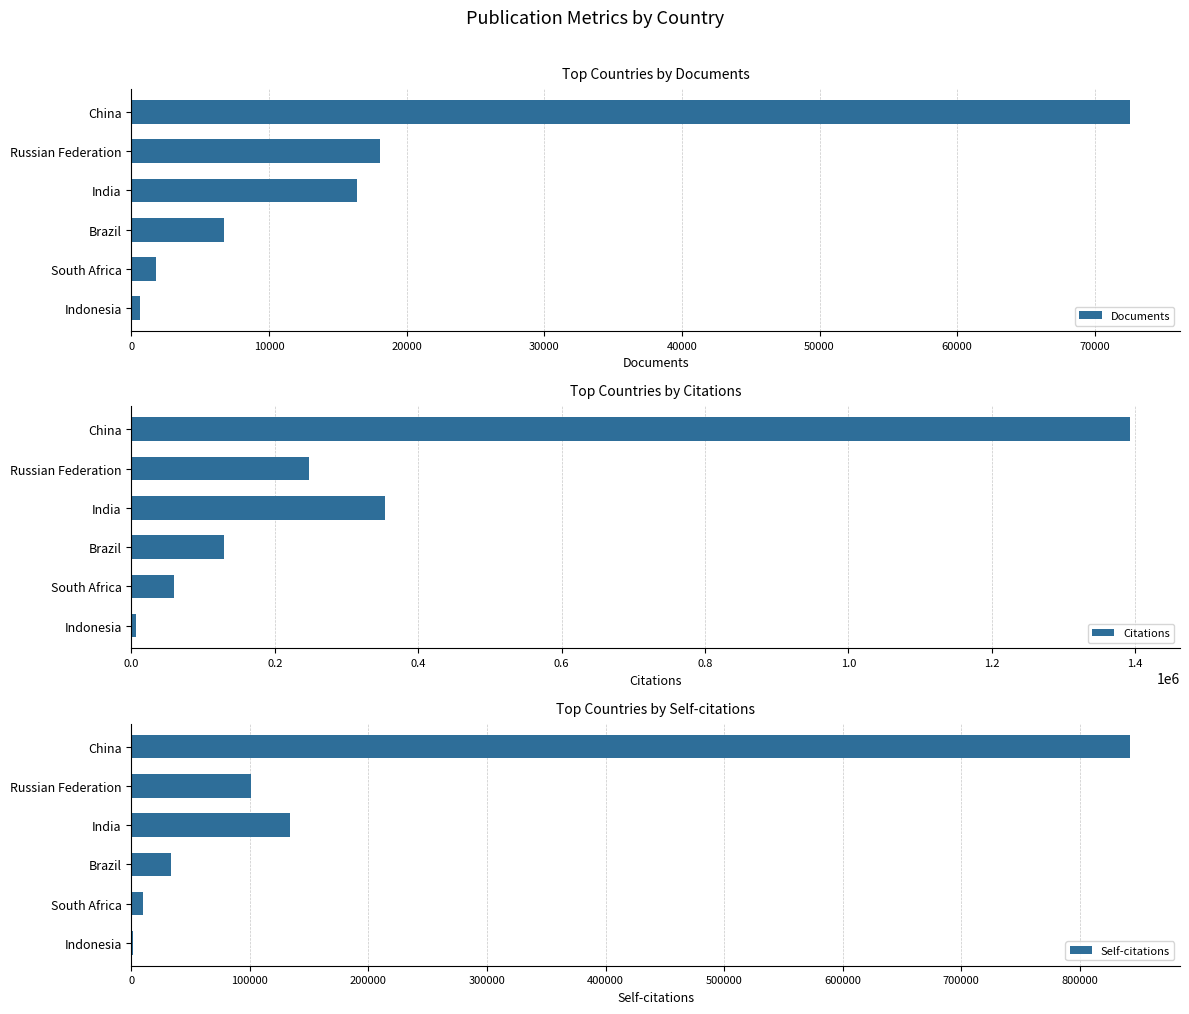

At which label does Documents reach its peak?

China